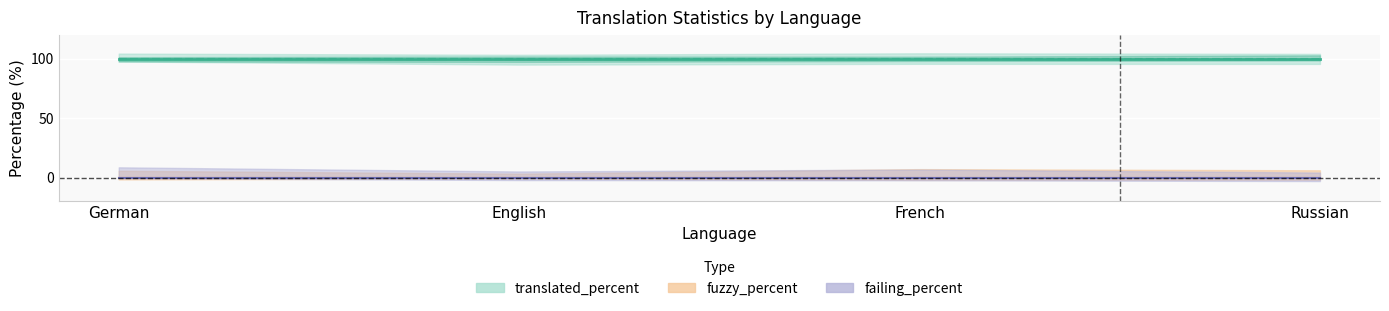

What is the label of the 4th point from the left?

Russian